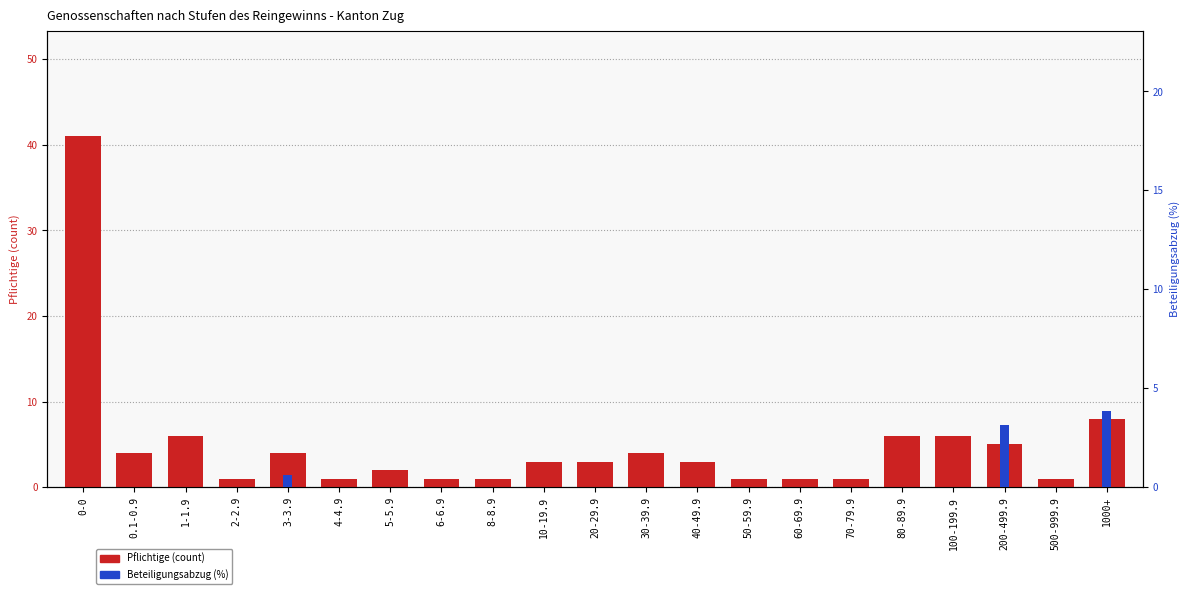

What are all the series names shown in the legend?

Pflichtige (count), Beteiligungsabzug (%)